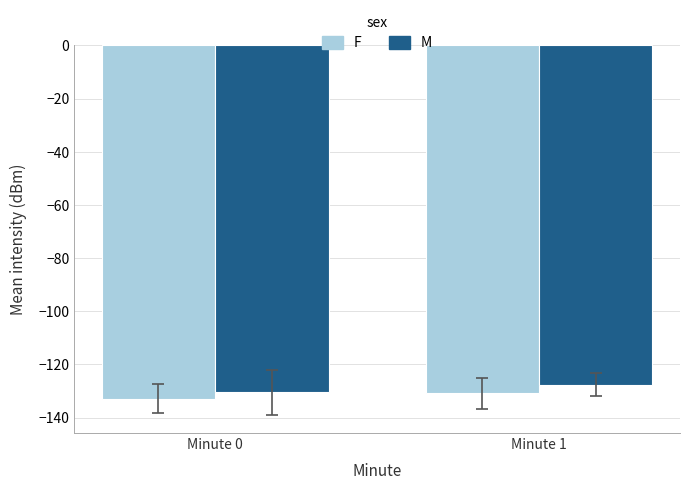

How many series are shown in this chart?

2